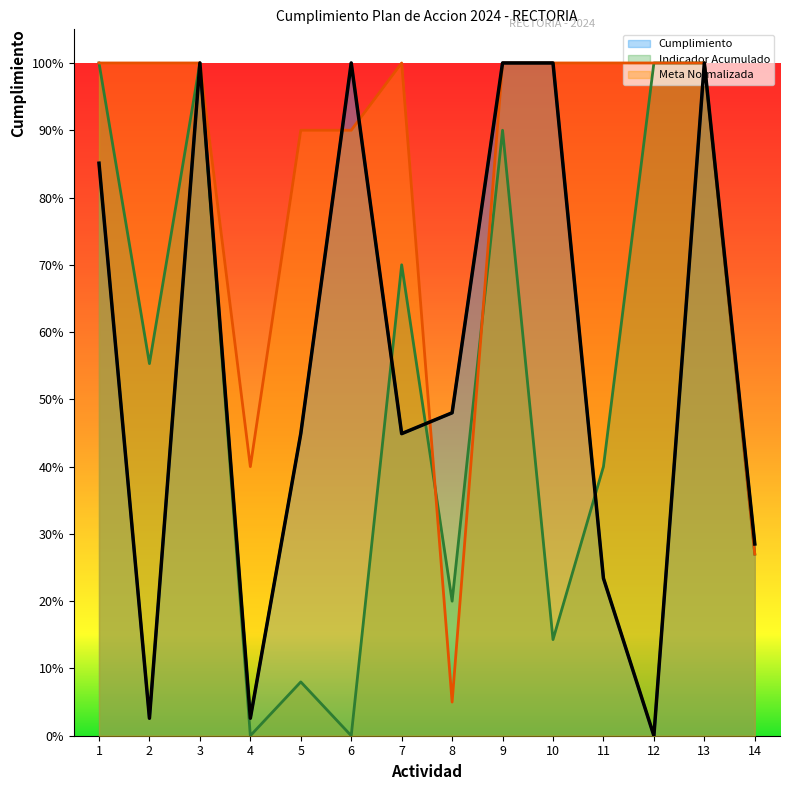

The Indicador Acumulado series shows 0.3 at 13. True or false?

False